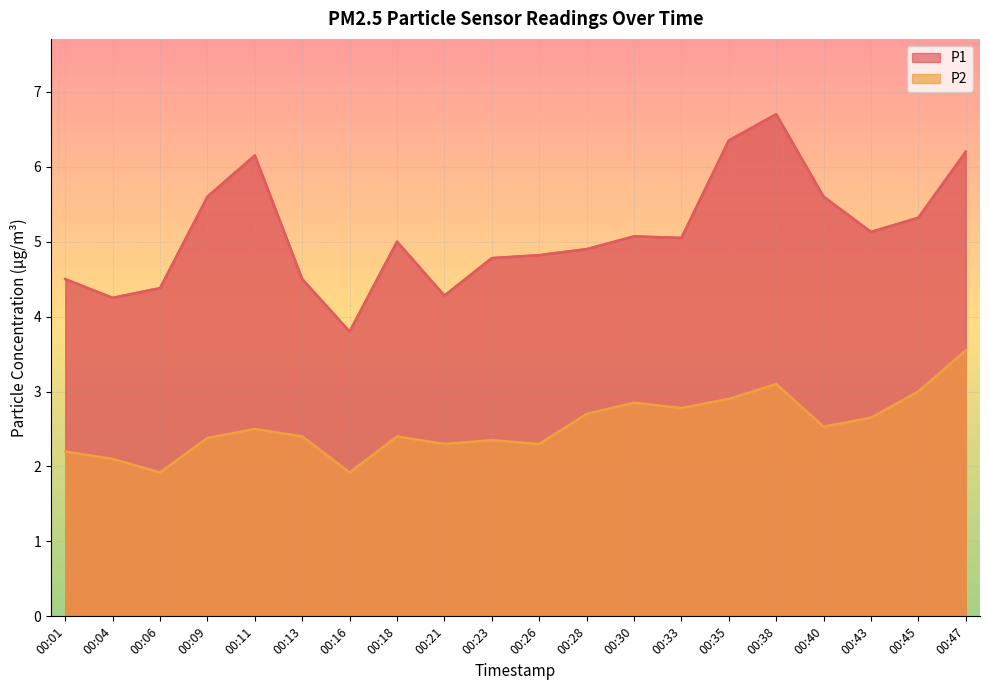

True or false: P1 and P2 cross at least once.

False